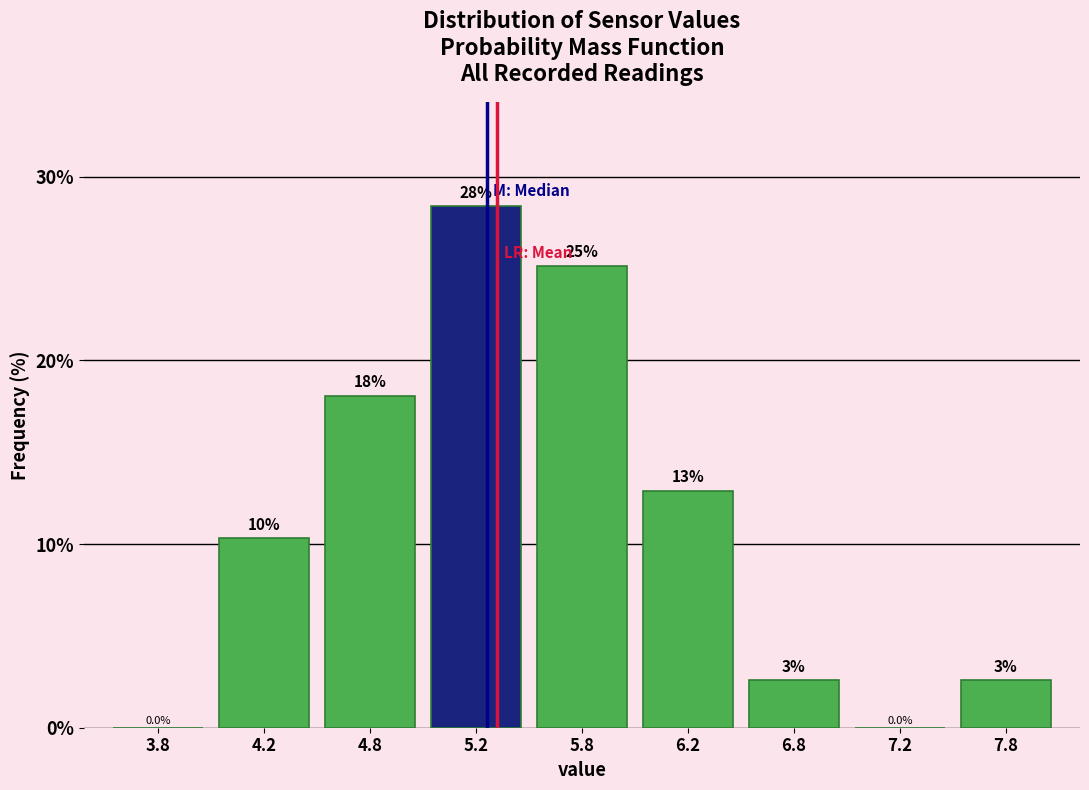

Are the bars horizontal?

No